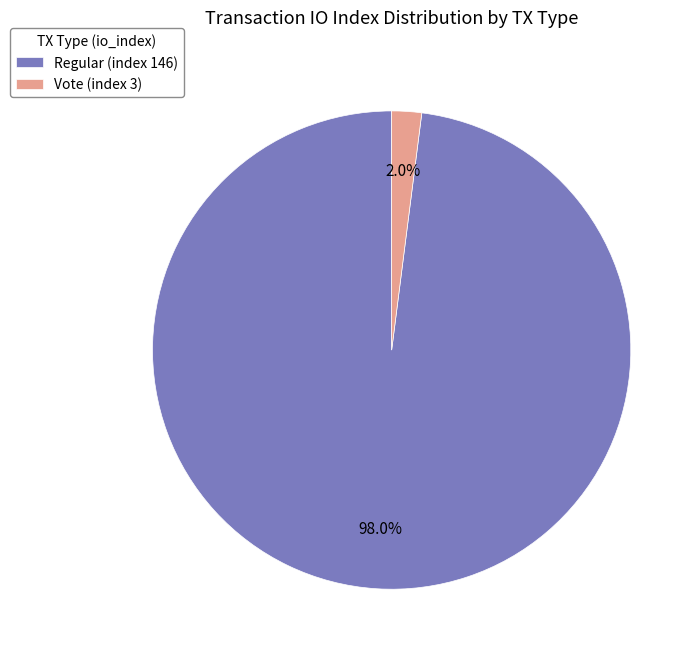

Is Regular (index 146) the majority of the pie?

Yes